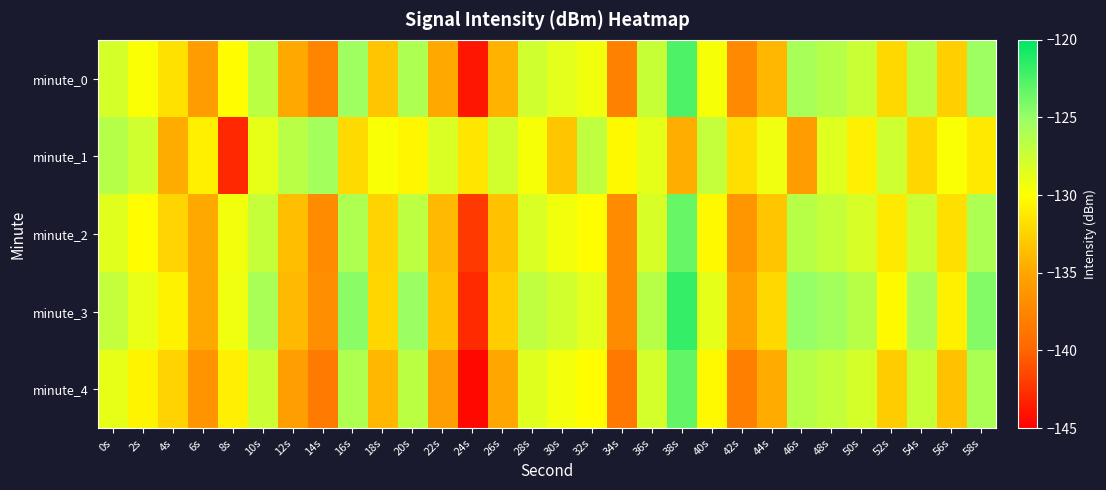

Which label corresponds to the smallest value in the chart?

24s